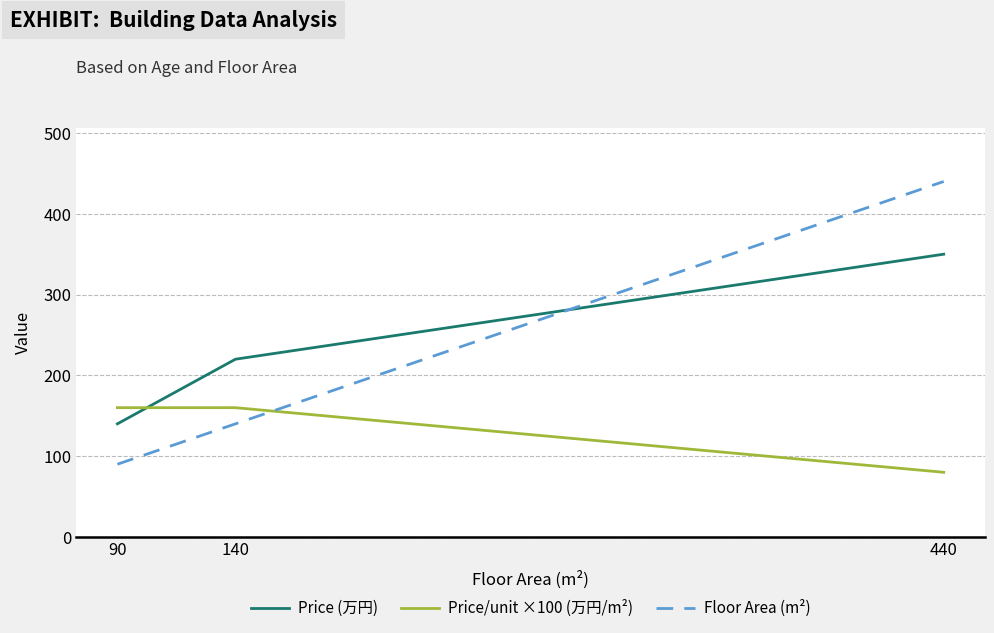

At how many categories does at least one series exceed 268?

1